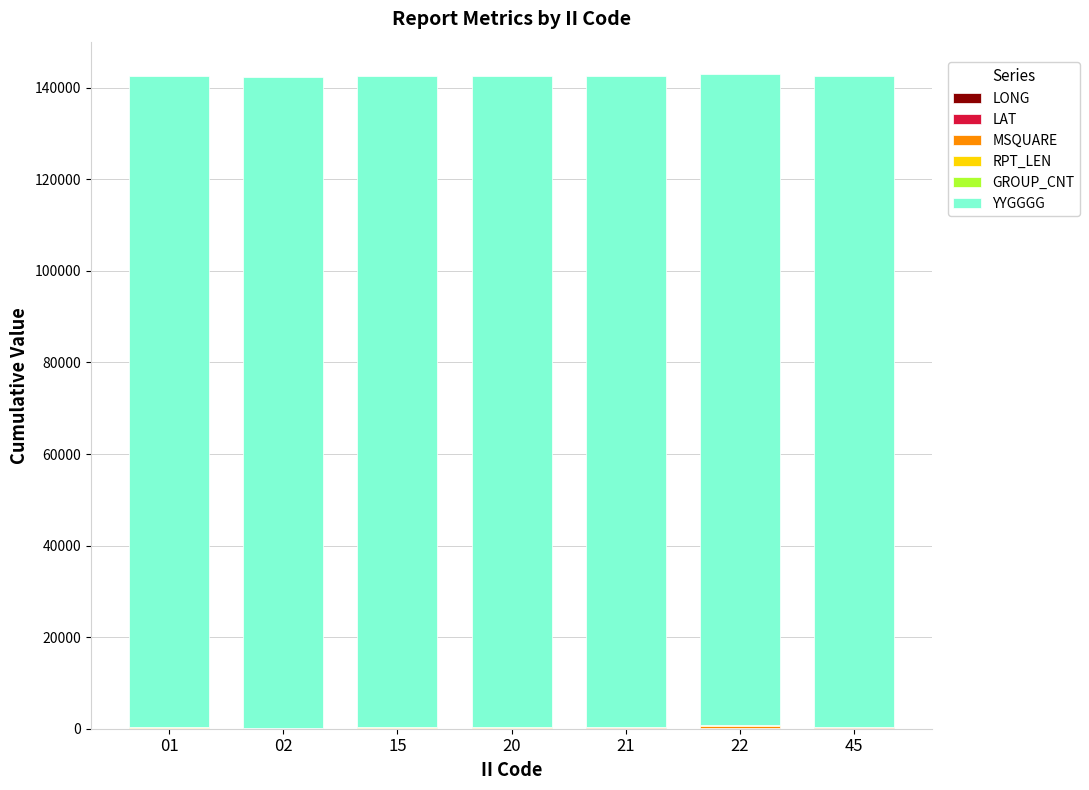

True or false: LONG has a value of 121.3 at 15.

False